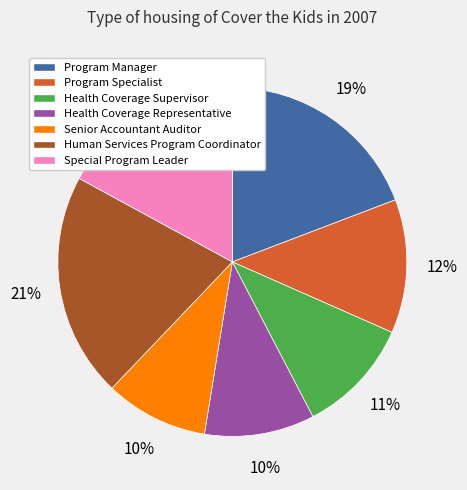

True or false: Human Services Program Coordinator accounts for 30% of the total.

False